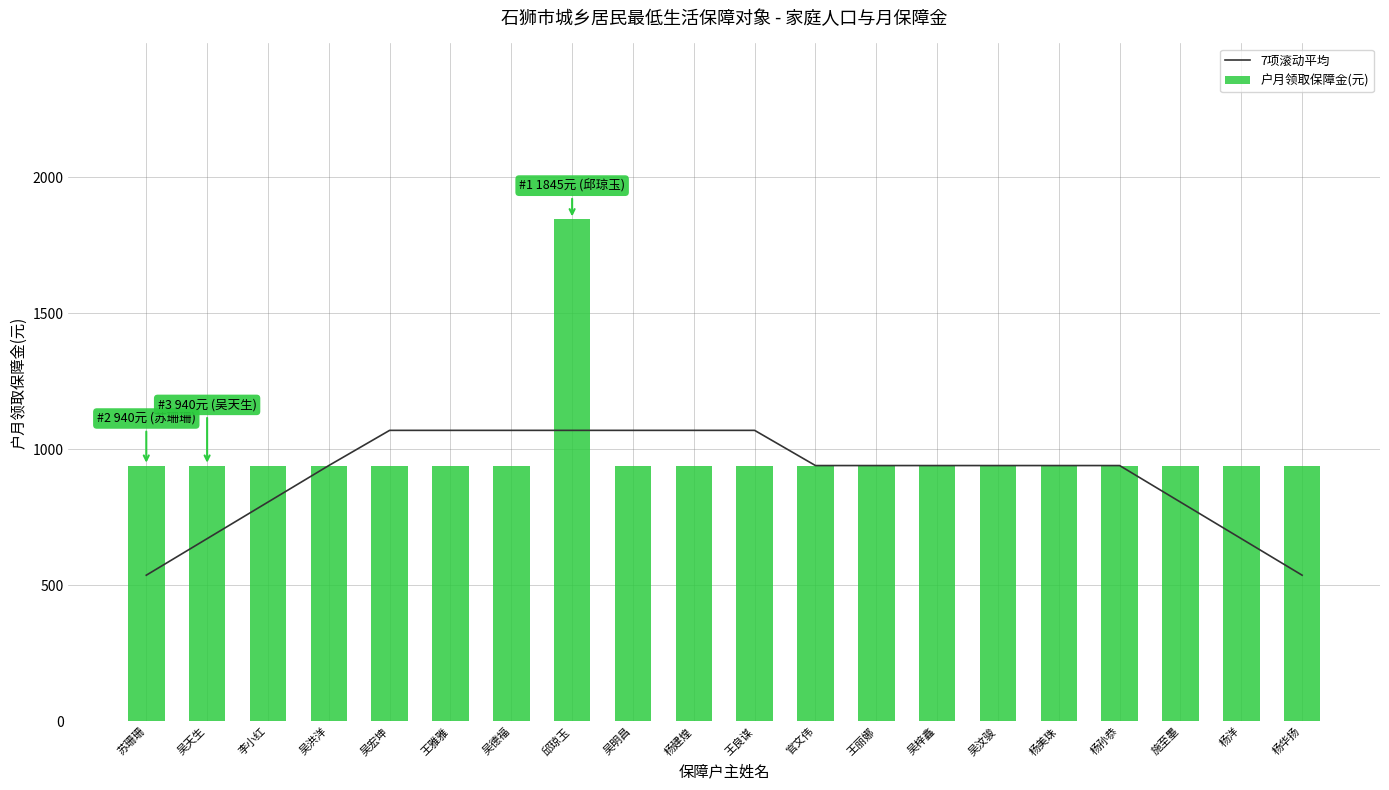

What are all the series names shown in the legend?

7项滚动平均, 户月领取保障金(元)